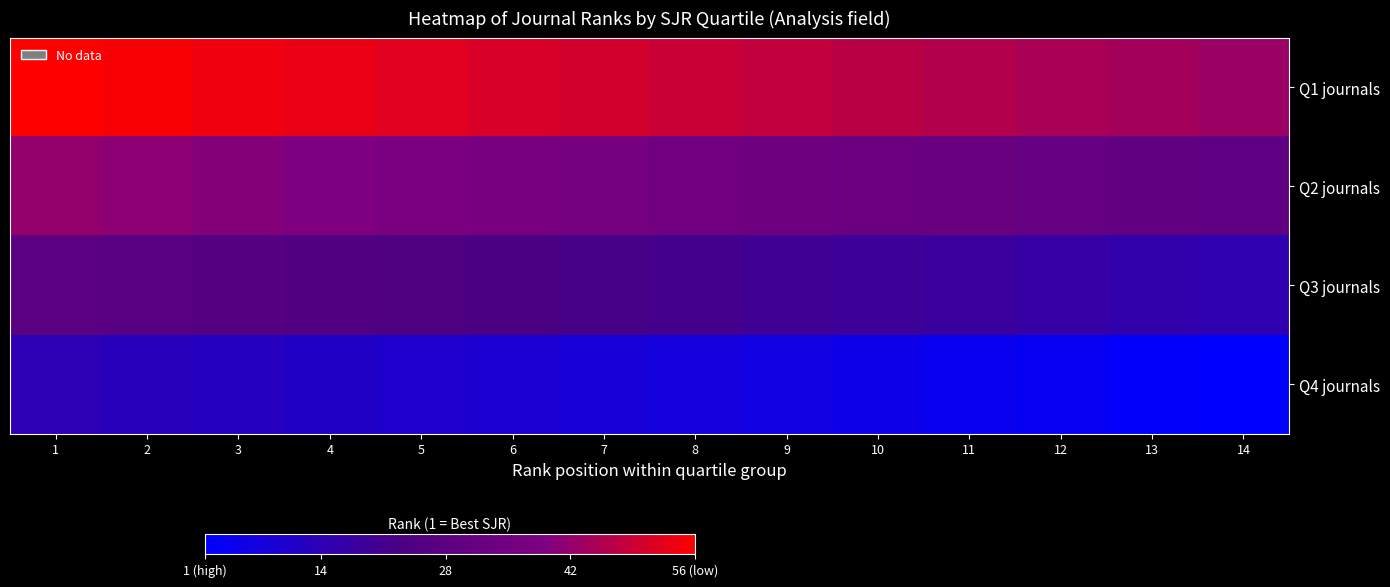

At how many categories does at least one series exceed 0?

14